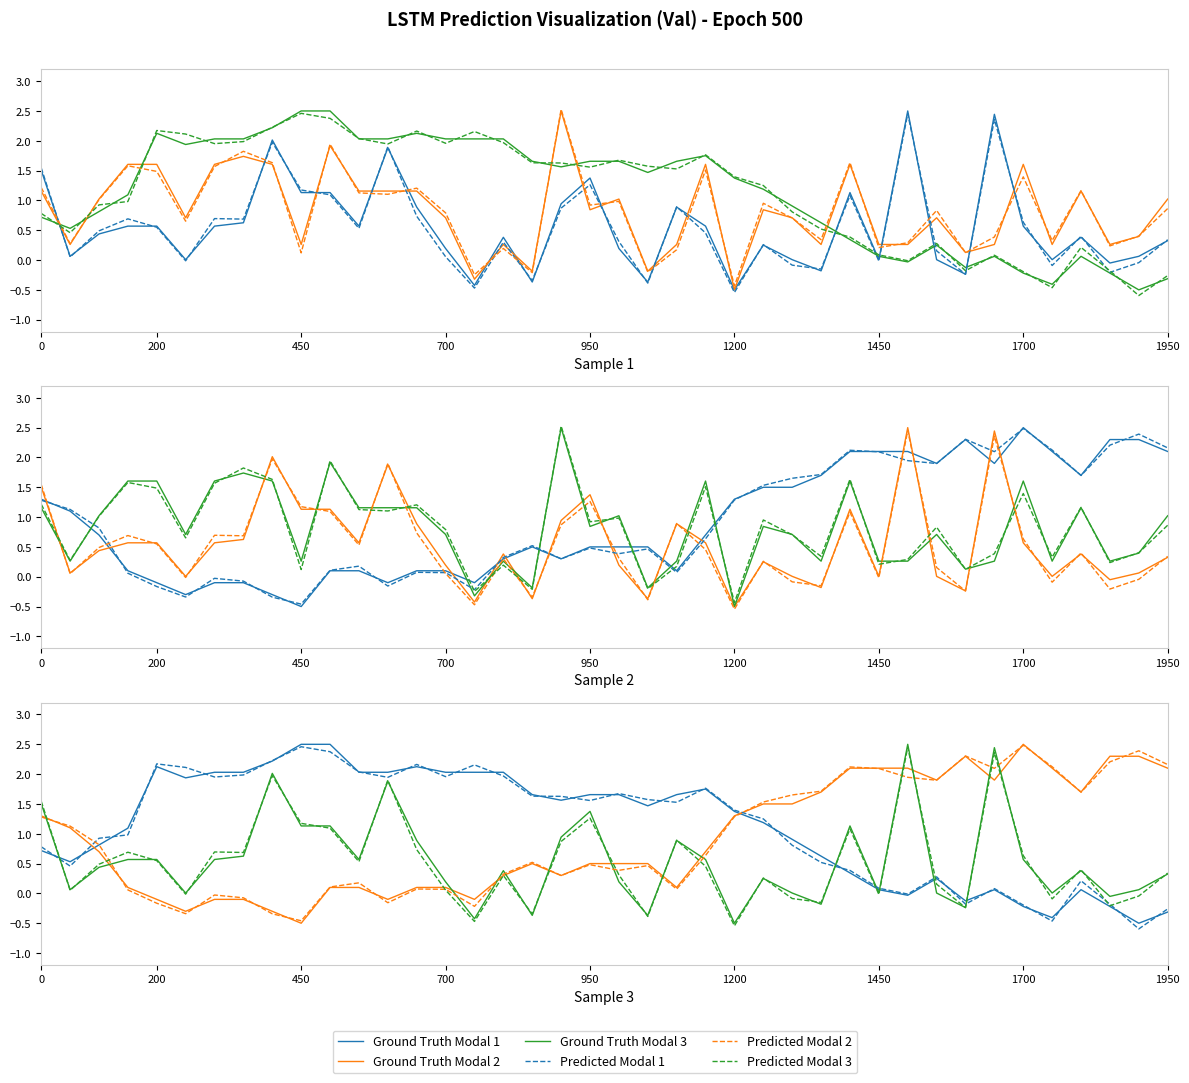

True or false: Predicted Modal 3 and Predicted Modal 1 cross at least once.

True